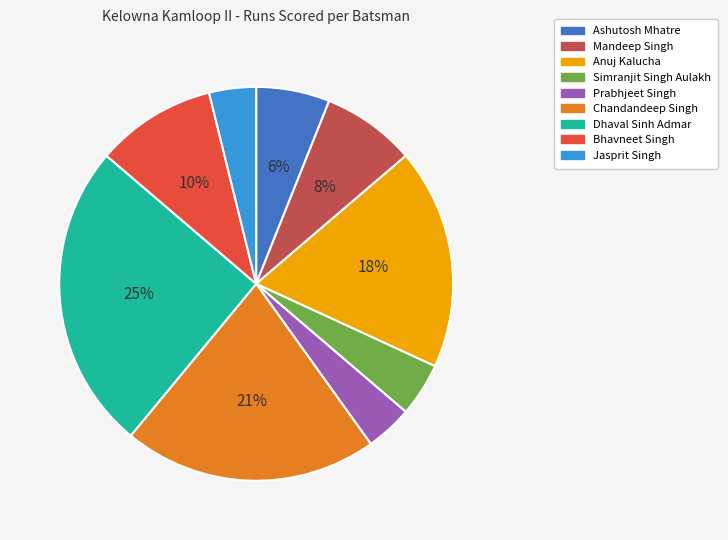

Do Dhaval Sinh Admar and Bhavneet Singh together represent more than half of the pie?

No